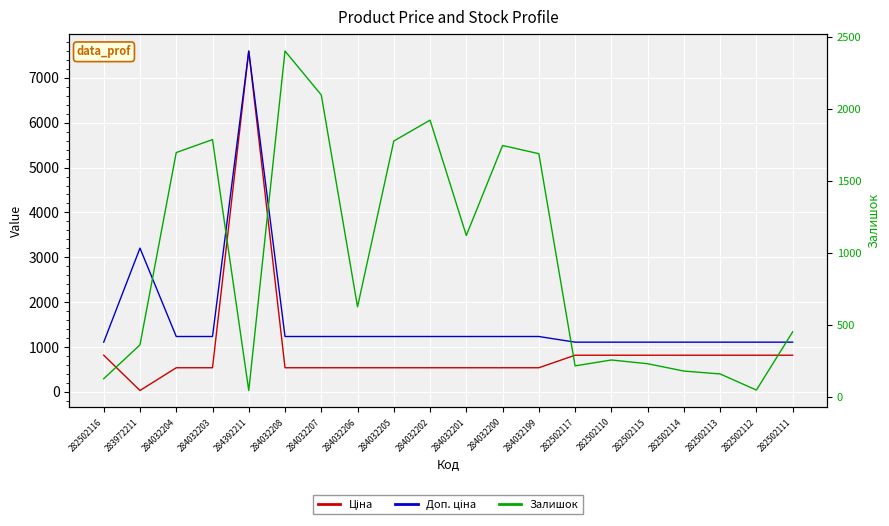

At which category is the sum across all series the highest?

284392211